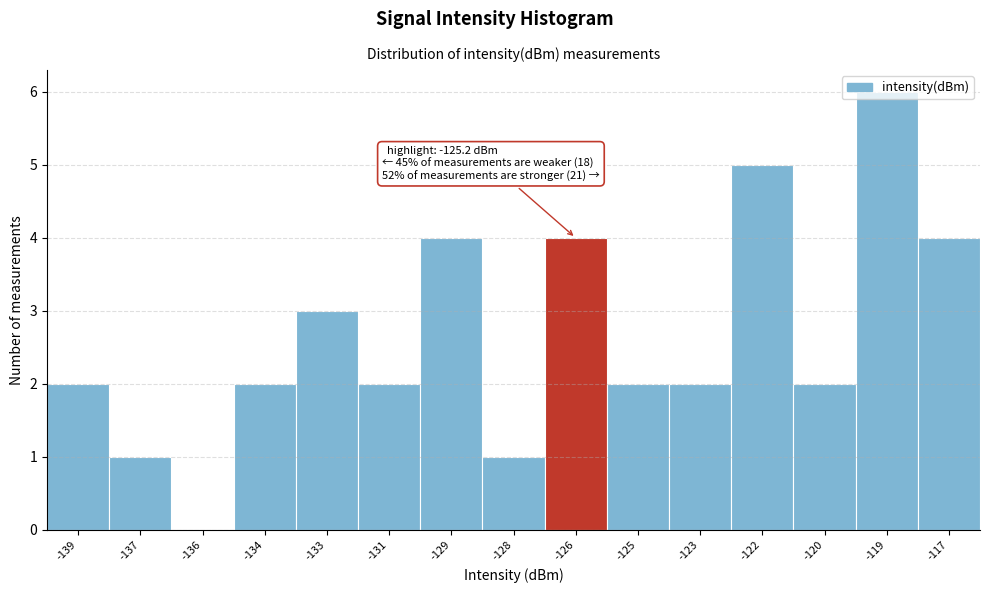

What is the sum of all values?

40